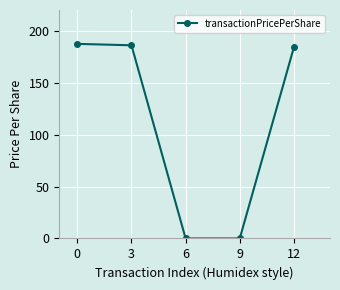

What is the value of the 5th point from the left?

184.1